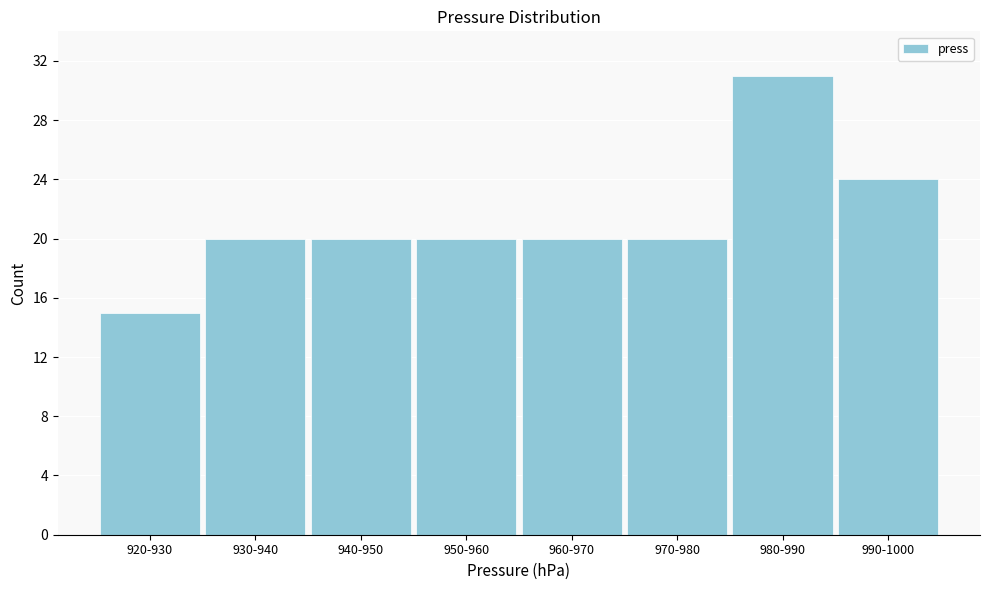

Reading left to right, transcribe all the data shown in this chart.

15	20	20	20	20	20	31	24